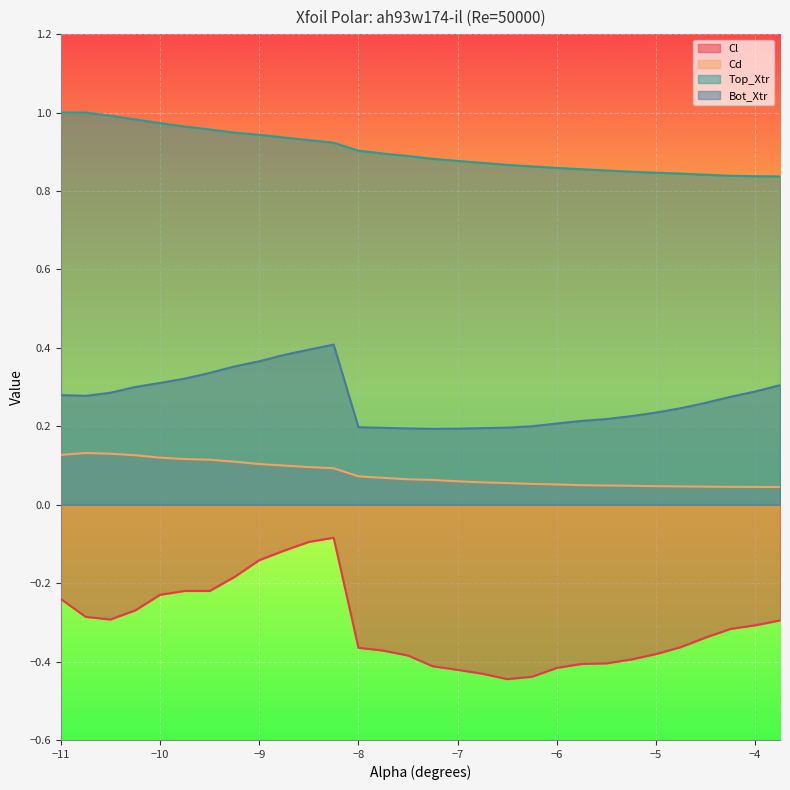

The value of Cl at -9.75 is -0.4. True or false?

False